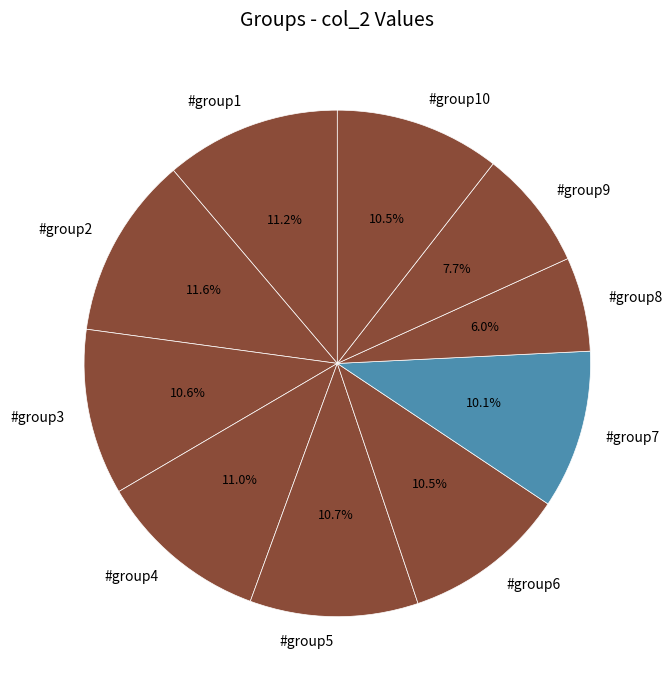

To the nearest percent, what is the average slice percentage?

10%